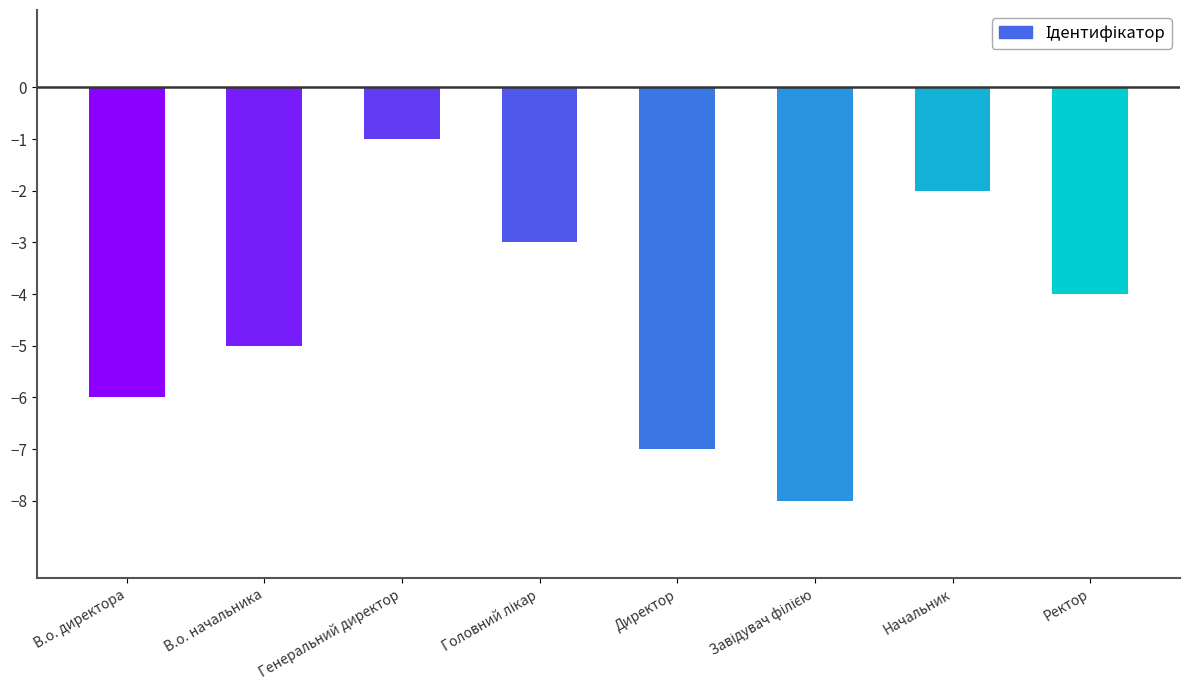

What is the average value?

-4